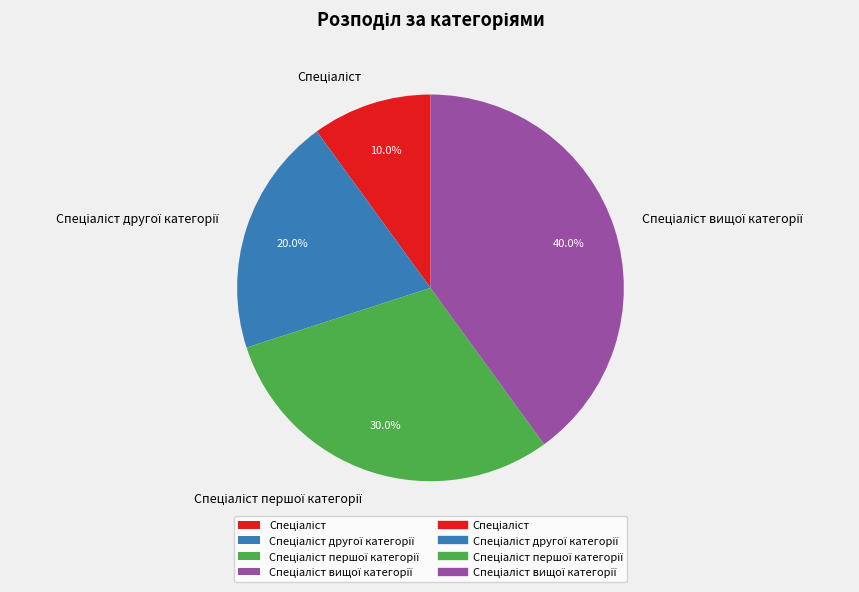

To the nearest percent, what is the difference between the largest and smallest slice percentages?

30%